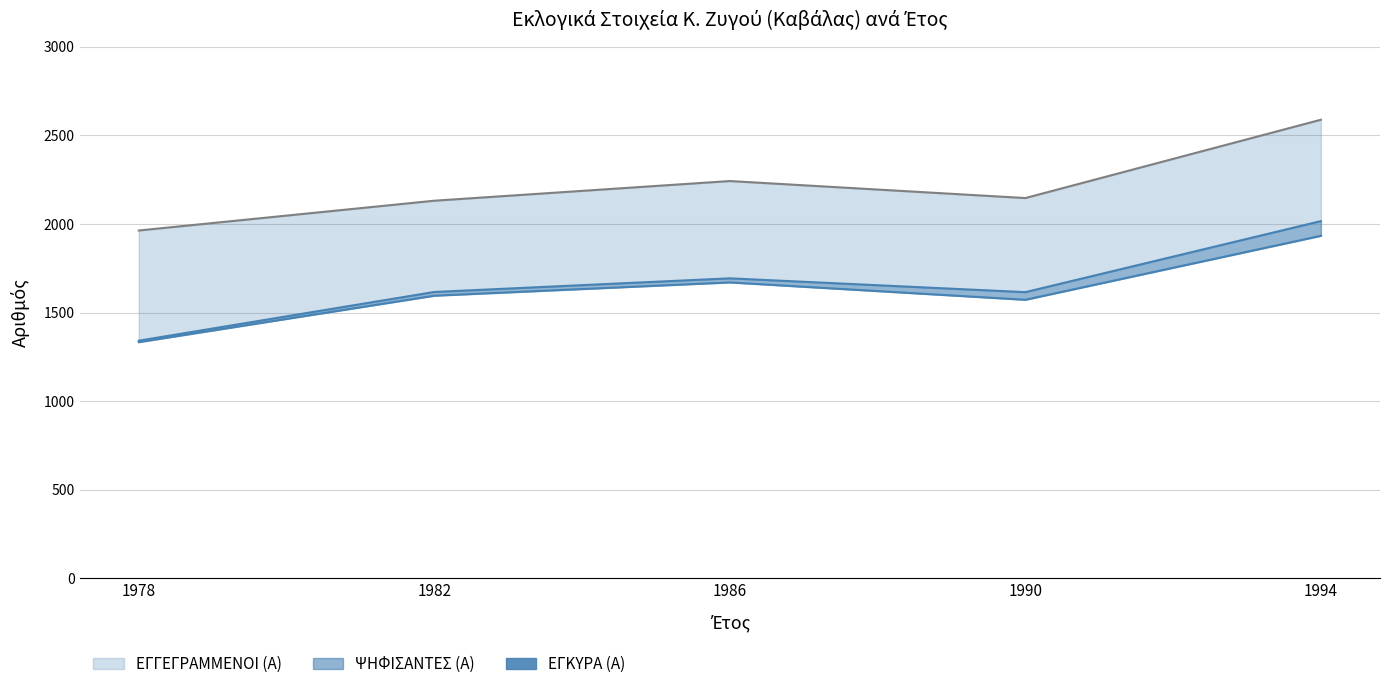

What is the difference between the second highest and minimum values in the ΕΓΚΥΡΑ (Α) line series?

337